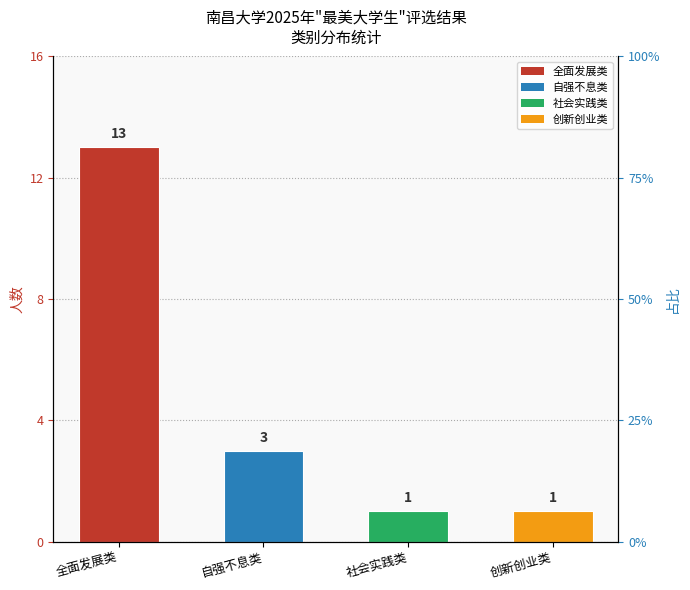

Which has a higher value, 全面发展类 or 社会实践类?

全面发展类